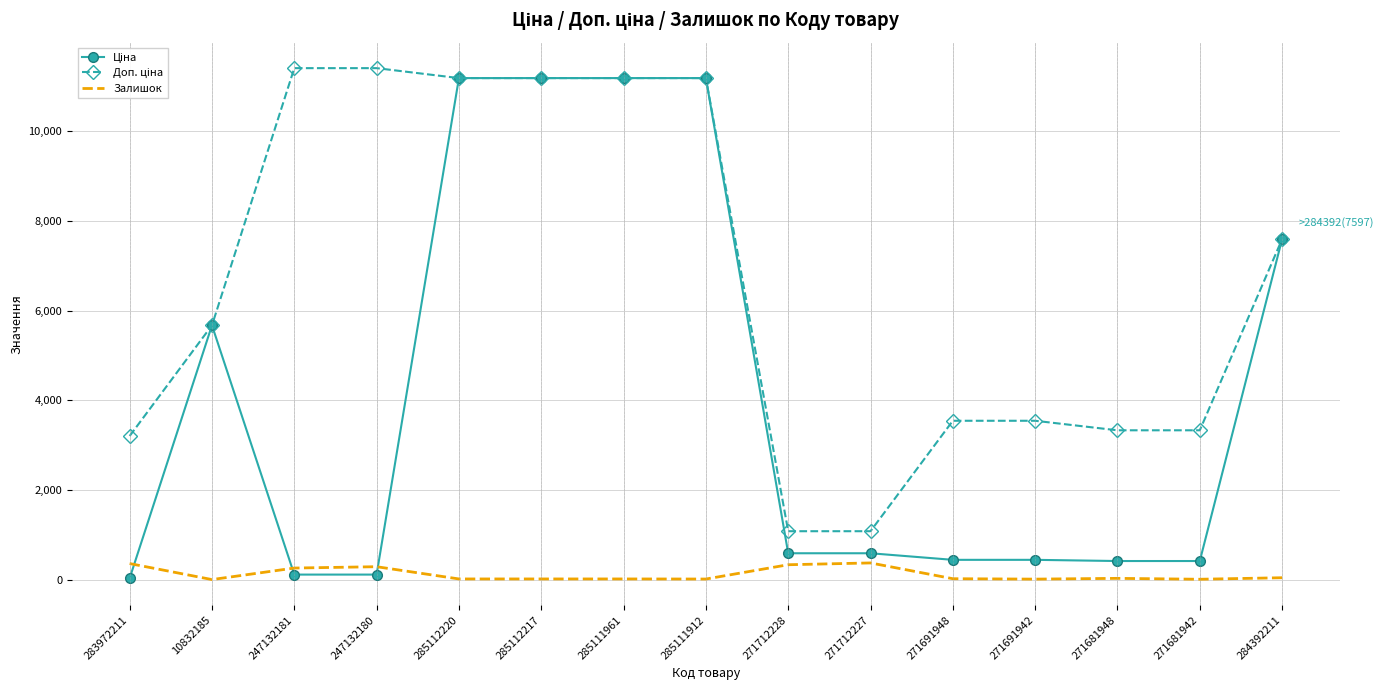

Is it true that Доп. ціна equals 11188.2 at 285112220?

True